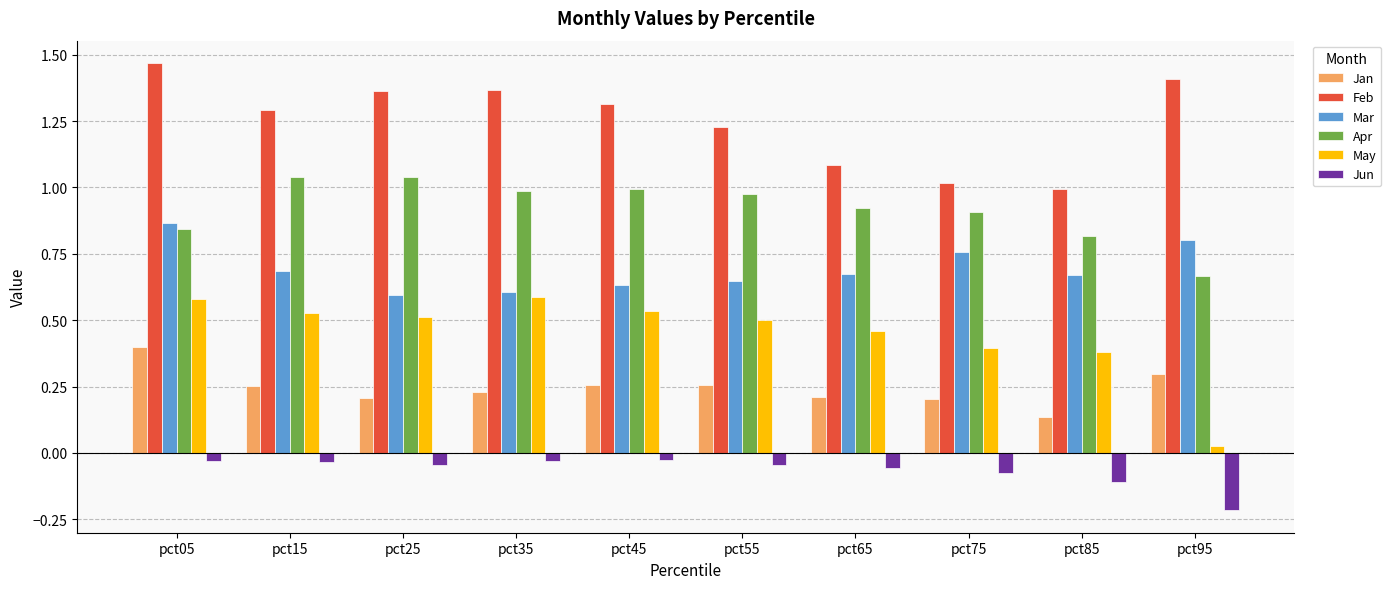

Does the chart contain stacked bars?

No